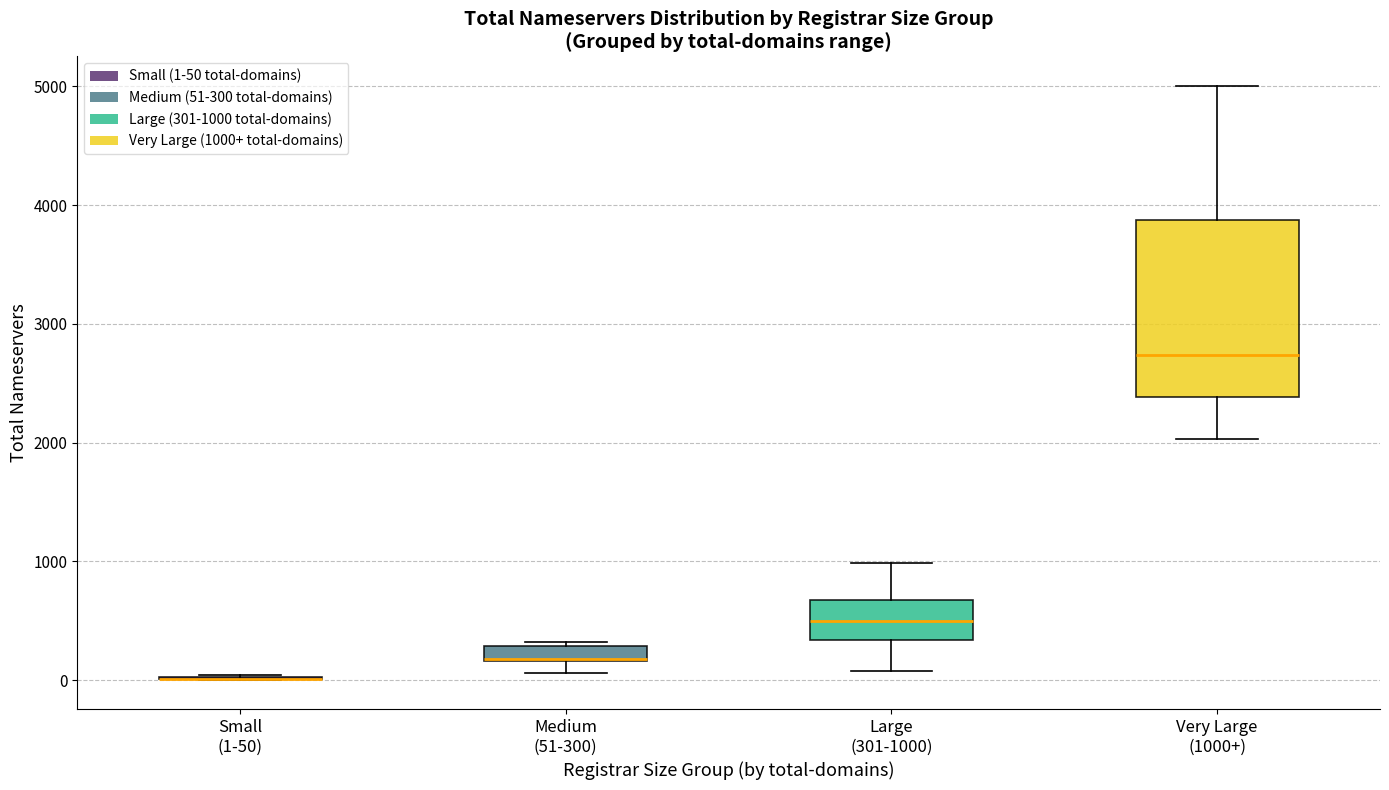

Comparing the boxes themselves (not the whiskers), which one is the tallest?

Very Large (1000+)